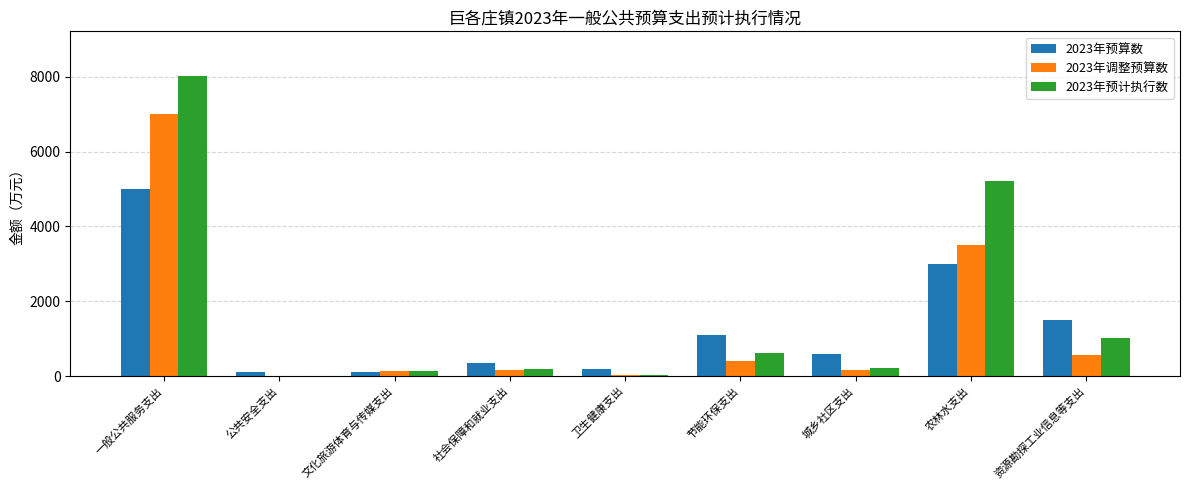

What value does the 2023年预计执行数 series have at 一般公共服务支出?

8014.4